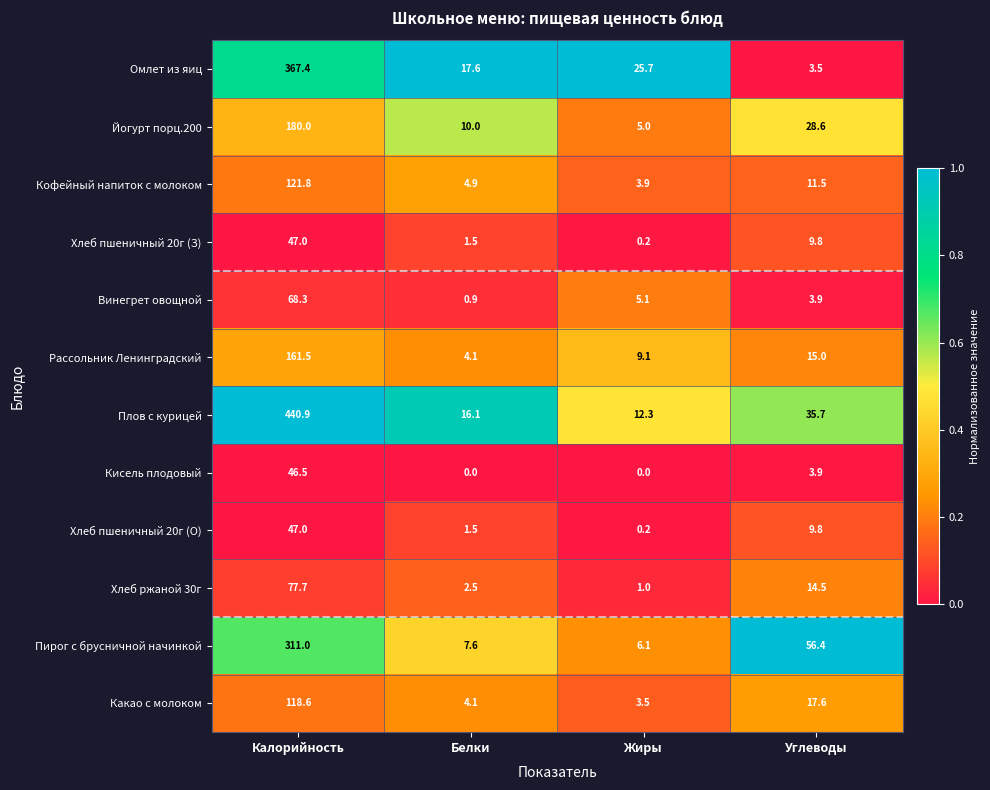

Is it true that Хлеб пшеничный 20г (О) equals 0.2 at Жиры?

True